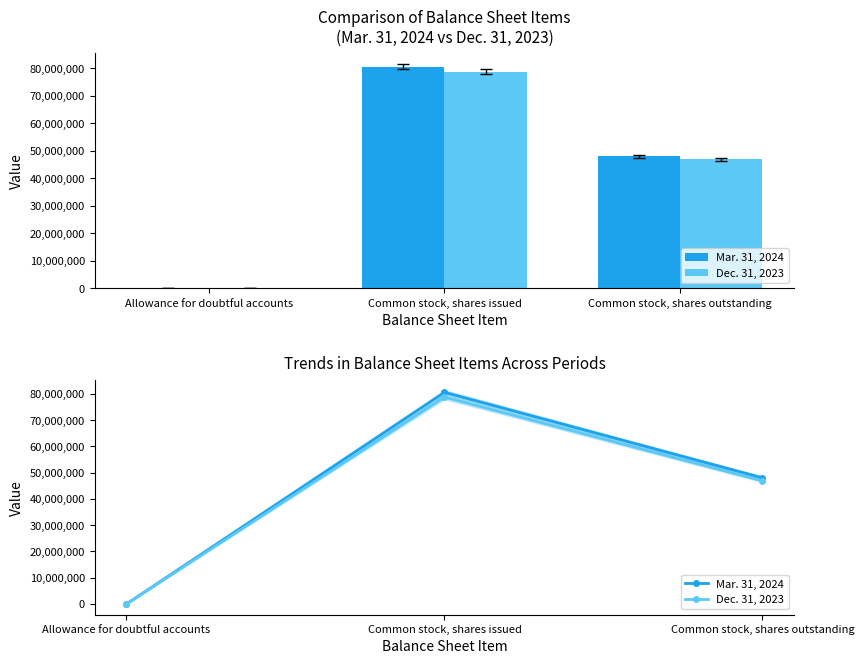

What is the label of the 3rd bar from the left?

Common stock, shares outstanding